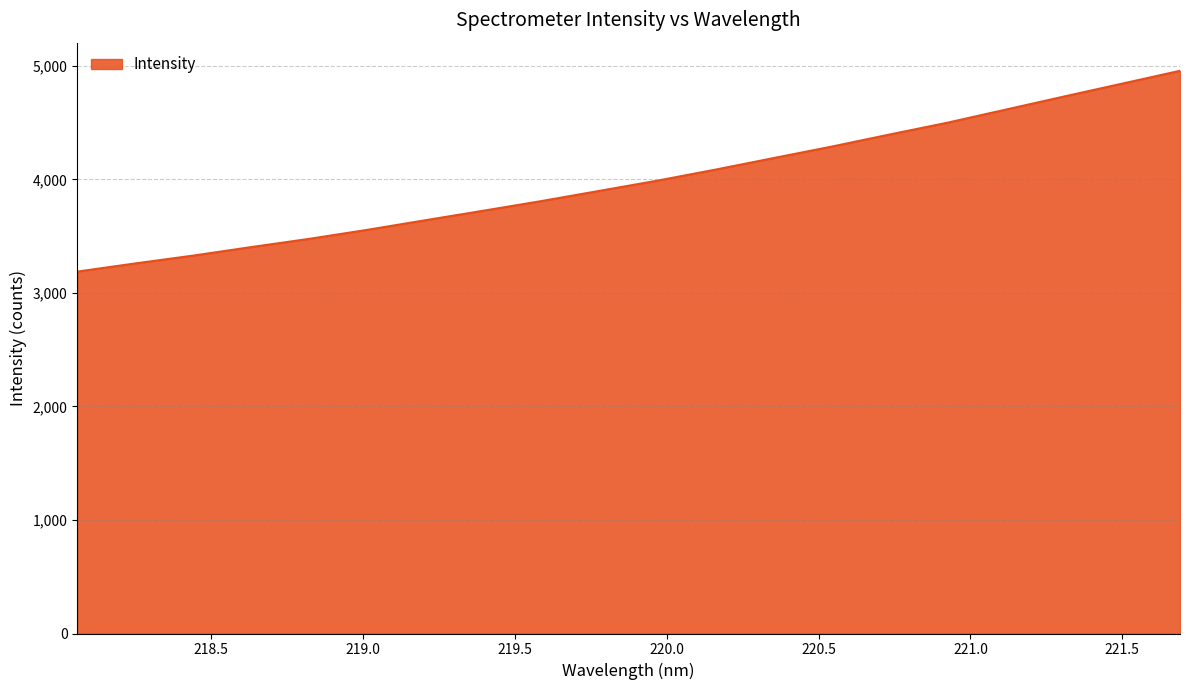

What is the maximum value shown in the chart?

4956.4